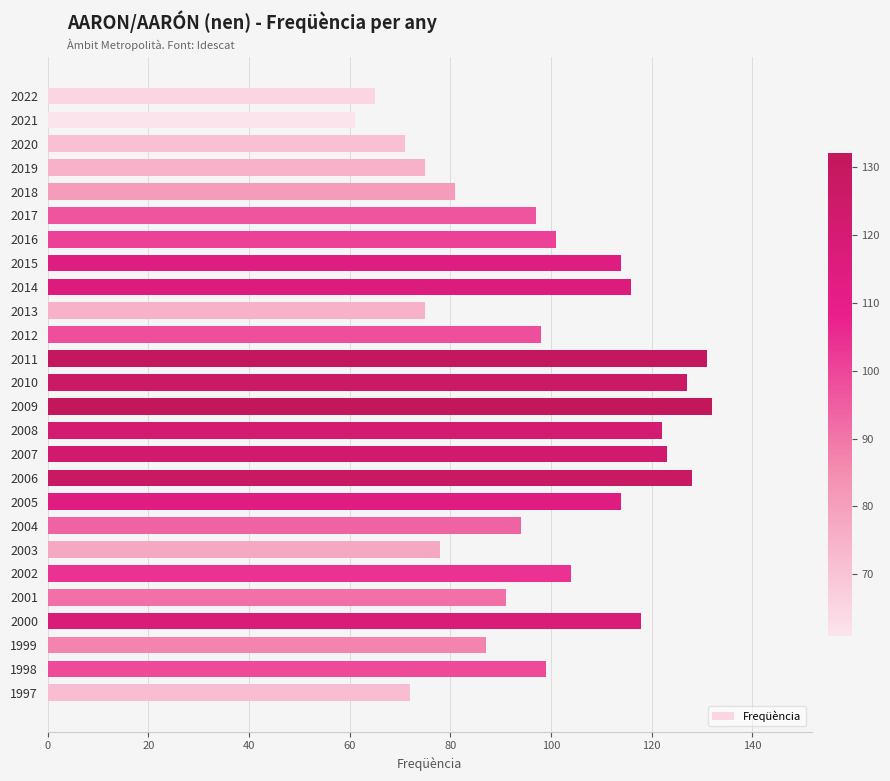

The chart shows a value of 132 at 2009. True or false?

True